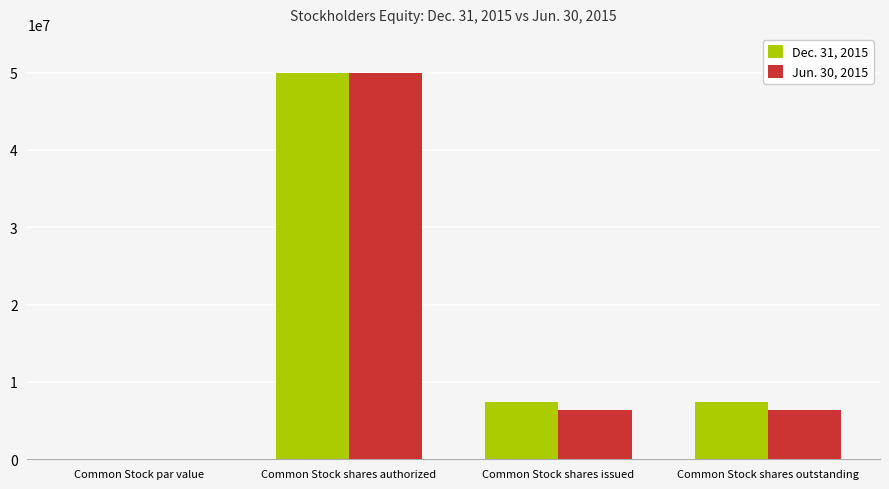

What is the greatest value displayed?

50000000.0